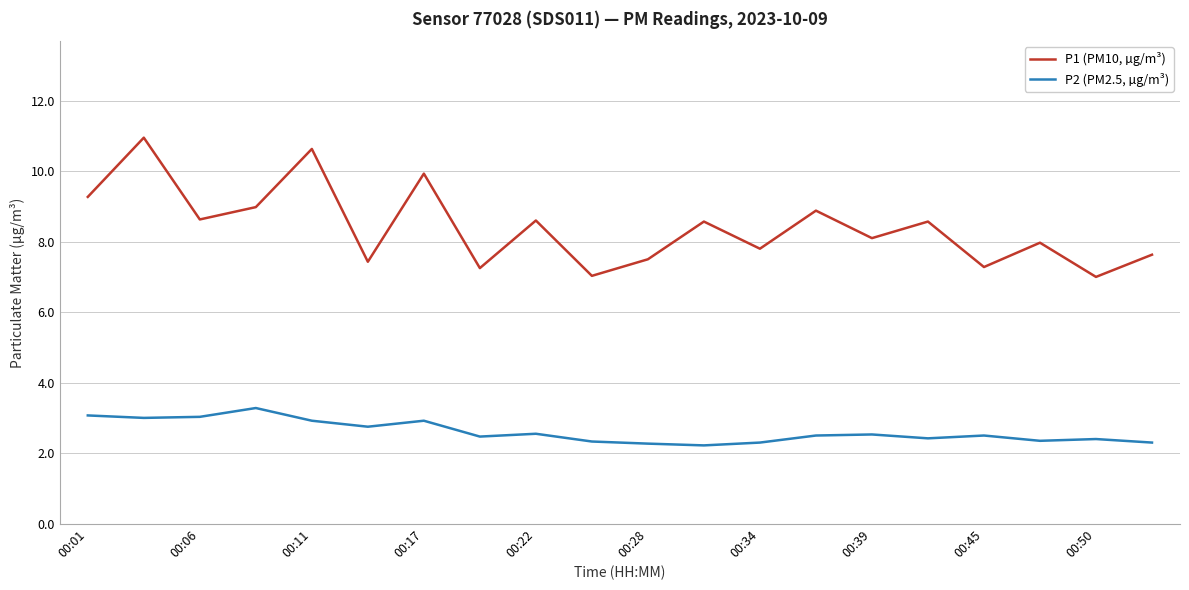

What is the difference between the second highest and second lowest values in the P2 (PM2.5, µg/m³) series?

0.8